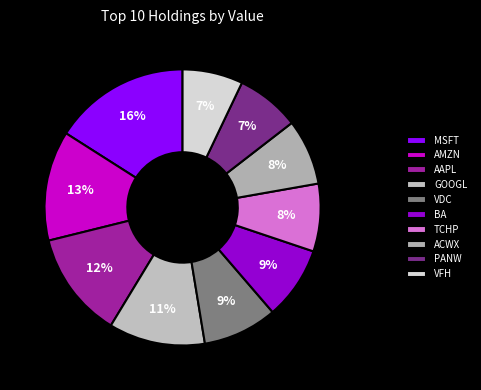

Is there any slice that represents more than half of the pie?

No